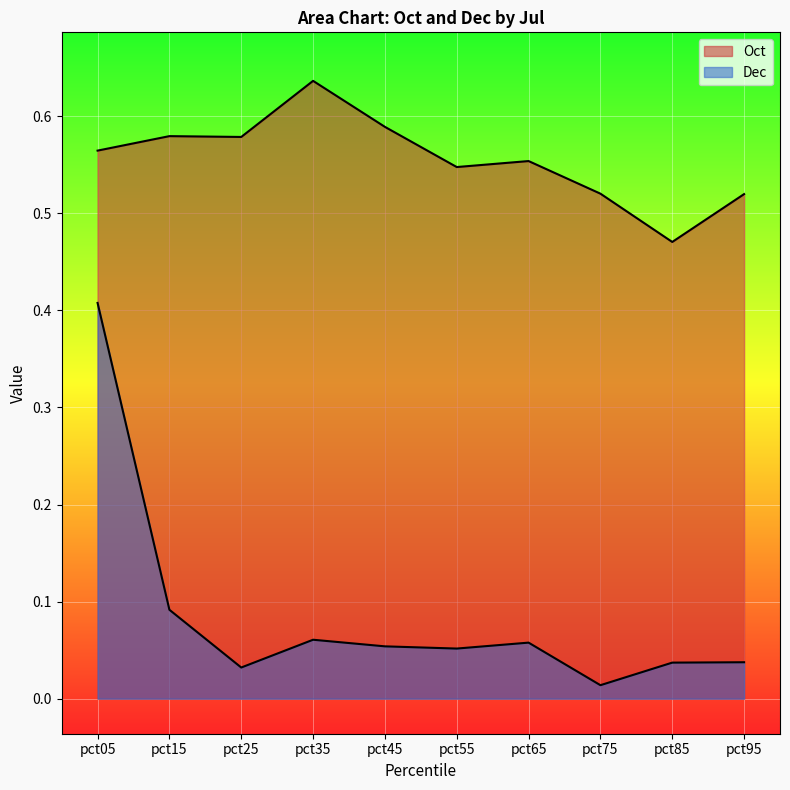

Rank the series at pct85 from lowest to highest value.

Dec, Oct